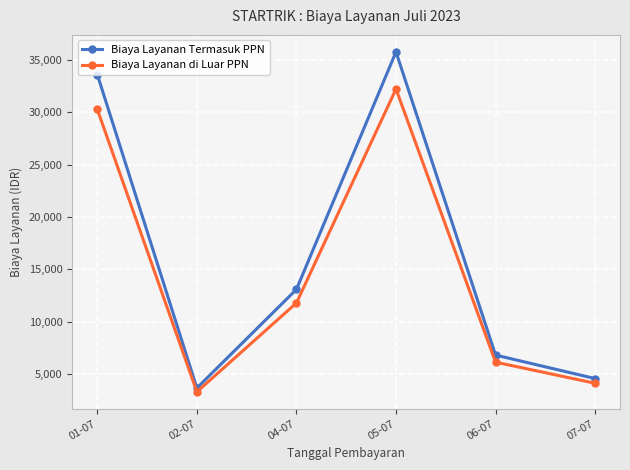

What is the label of the 3rd point from the left?

04-07